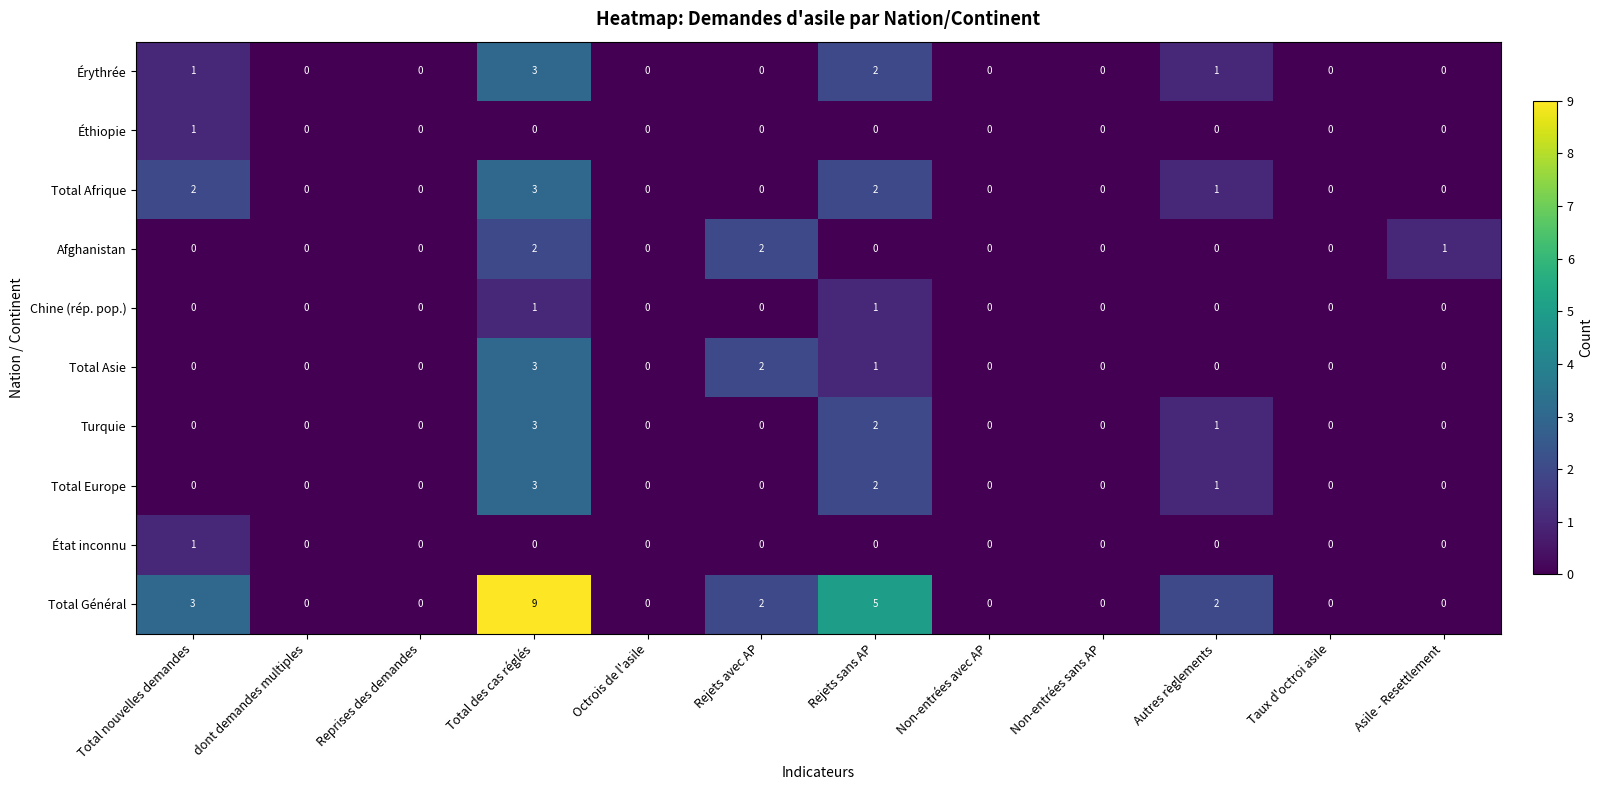

Which series changed the most between dont demandes multiples and Total des cas réglés?

Total Général